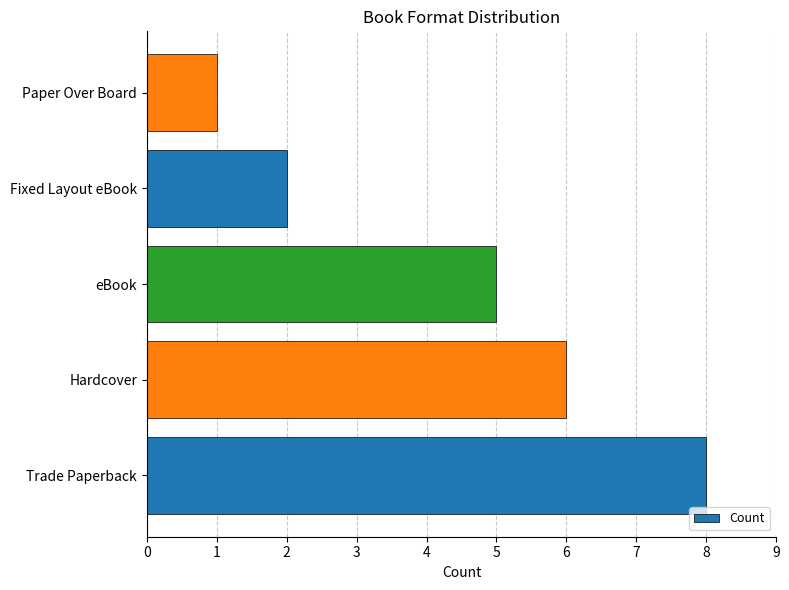

Which has a higher value, Trade Paperback or Paper Over Board?

Trade Paperback